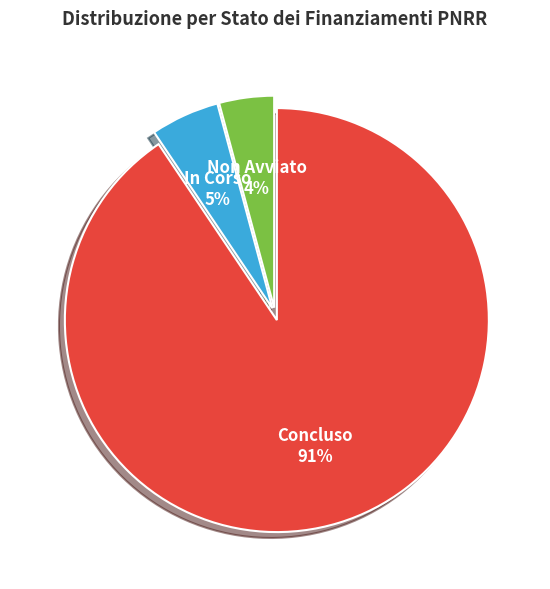

True or false: Non Avviato accounts for 12% of the total.

False